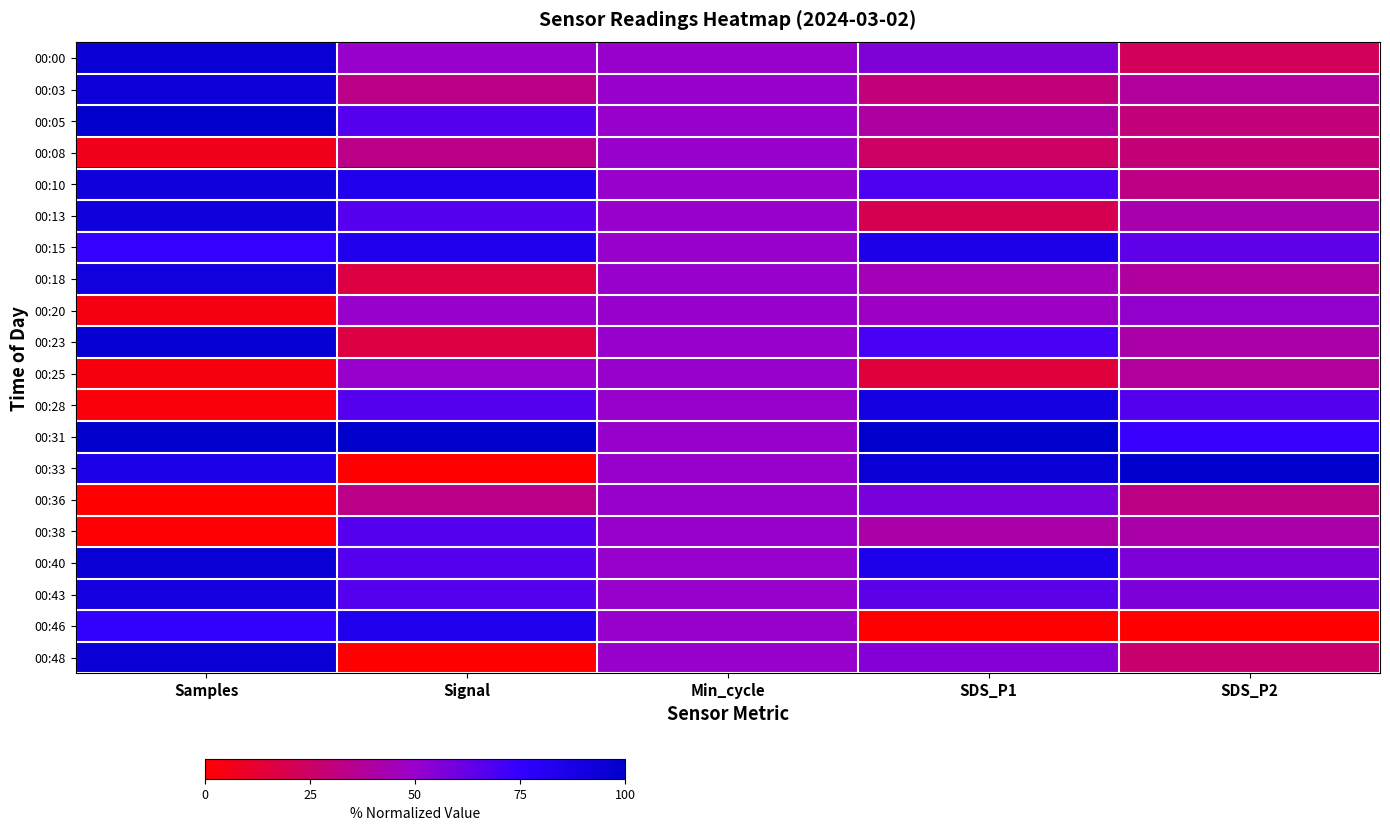

Which category has the highest value across all series?

Samples